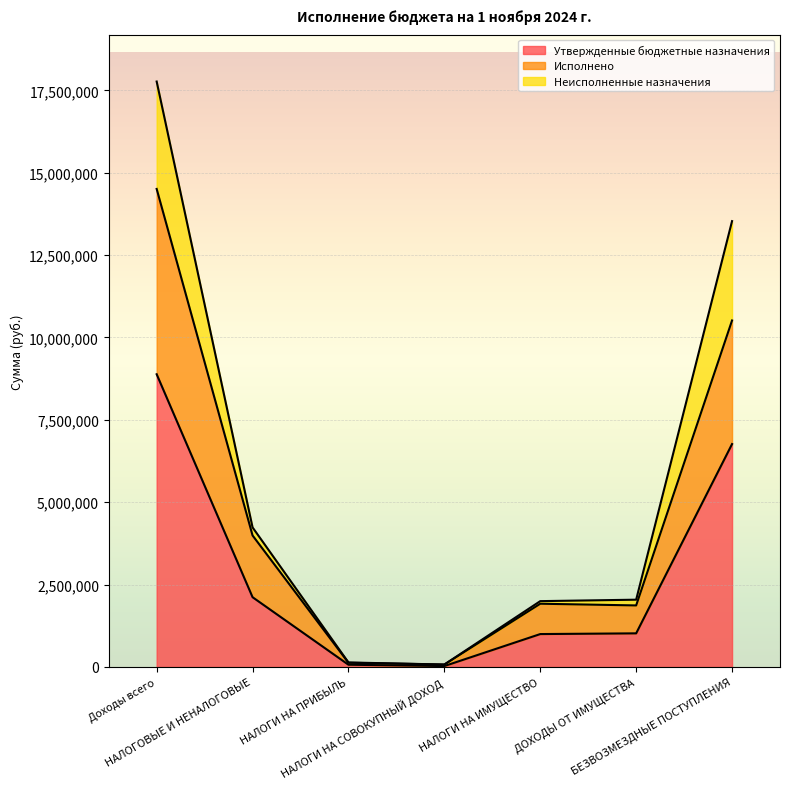

How many lines are shown in the chart?

3